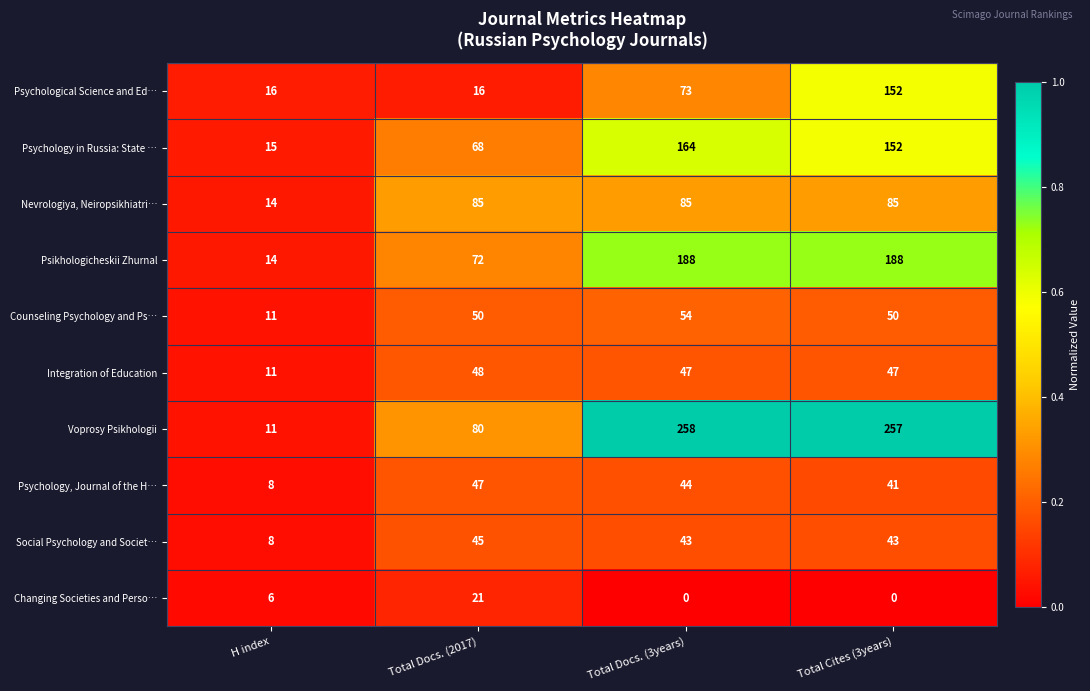

At which label is Psikhologicheskii Zhurnal closest to 101?

Total Docs. (2017)